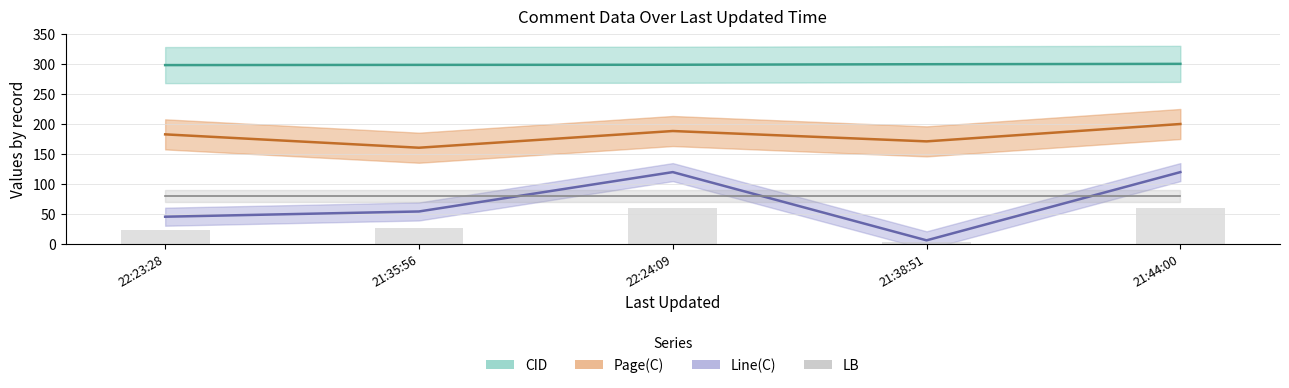

Count the number of categories in the chart.

5